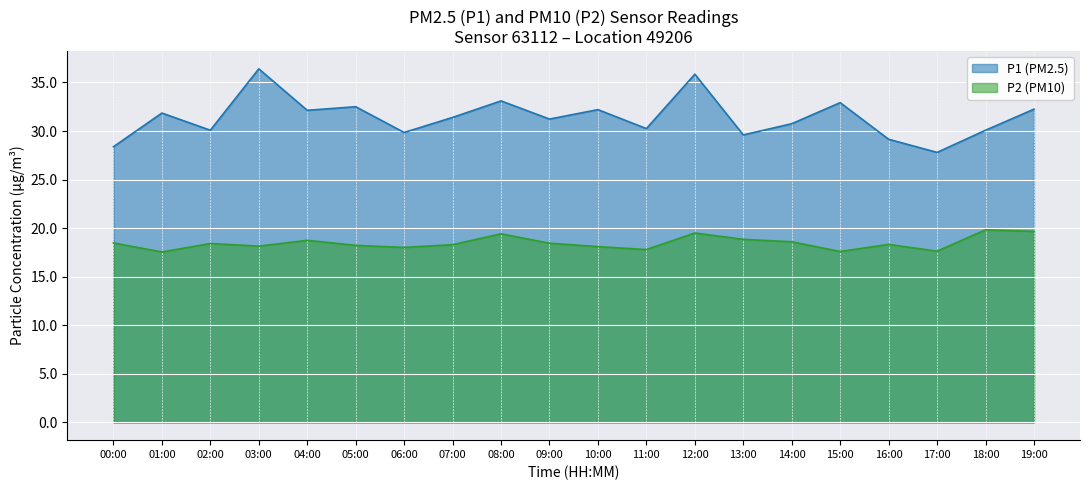

Reading right to left, list all the values displayed in this chart.

P1: 32.2	30.1	27.8	29.1	32.9	30.8	29.6	35.9	30.2	32.2	31.2	33.1	31.4	29.9	32.5	32.1	36.4	30.1	31.9	28.4
P2: 19.7	19.8	17.6	18.3	17.6	18.6	18.9	19.5	17.8	18.1	18.4	19.4	18.3	18.0	18.2	18.8	18.1	18.4	17.6	18.5